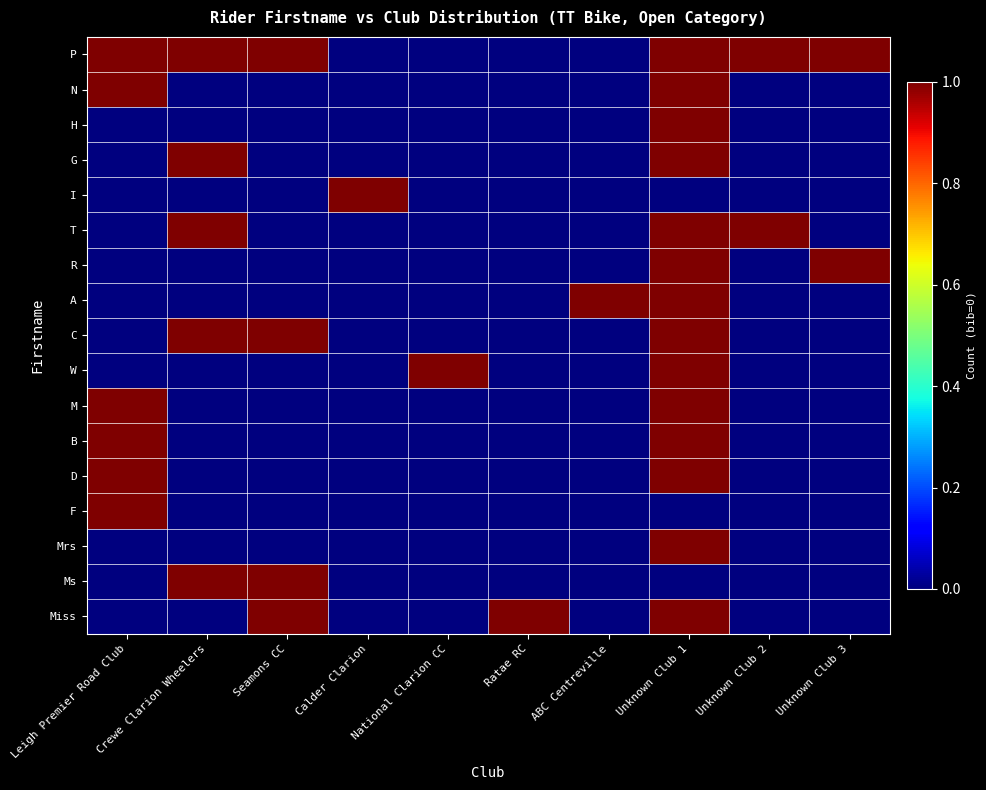

Between Unknown Club 3 and Crewe Clarion Wheelers, which is larger?

Unknown Club 3